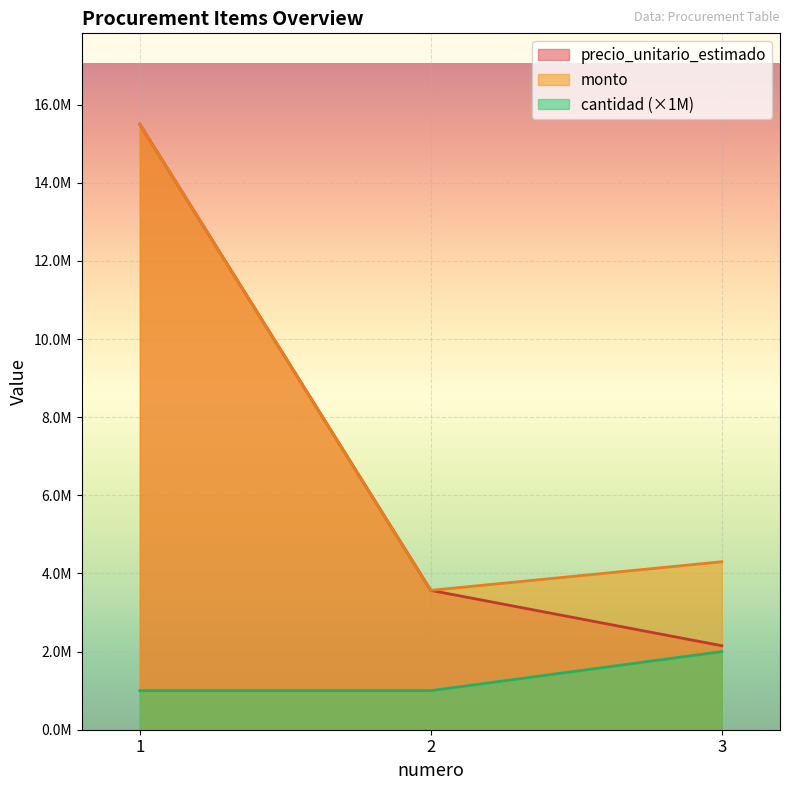

True or false: precio_unitario_estimado has a value of 2150000 at 3.

True